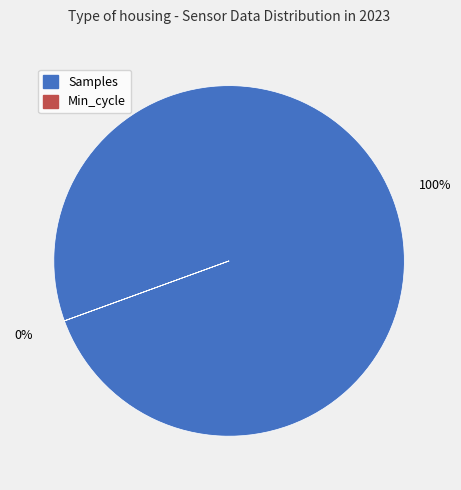

How many slices are in this pie chart?

2